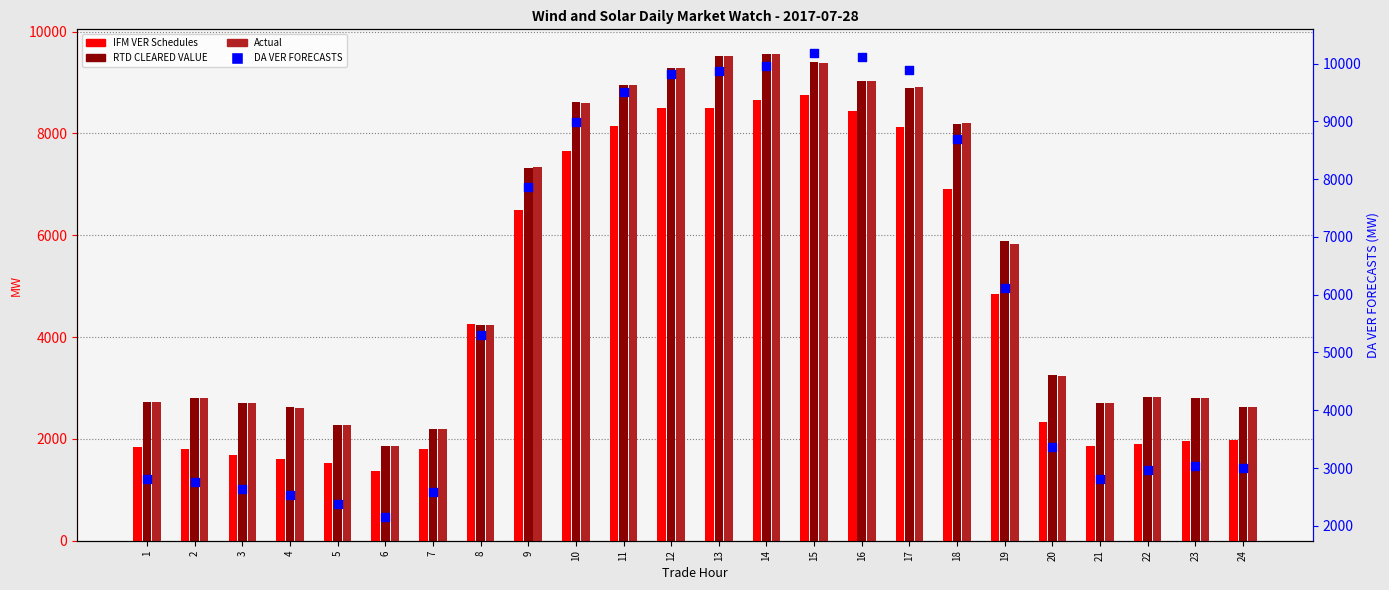

At how many categories does at least one series exceed 2420?

22